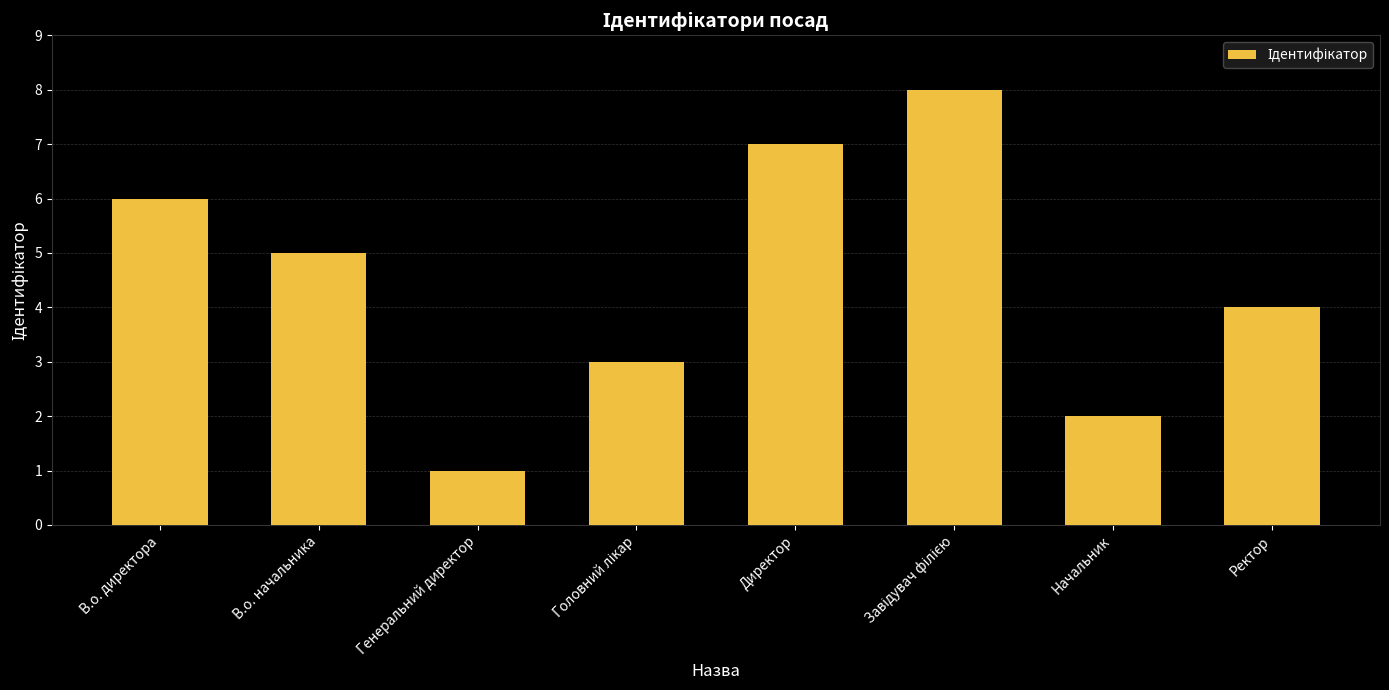

What position from the left is В.о. директора?

1